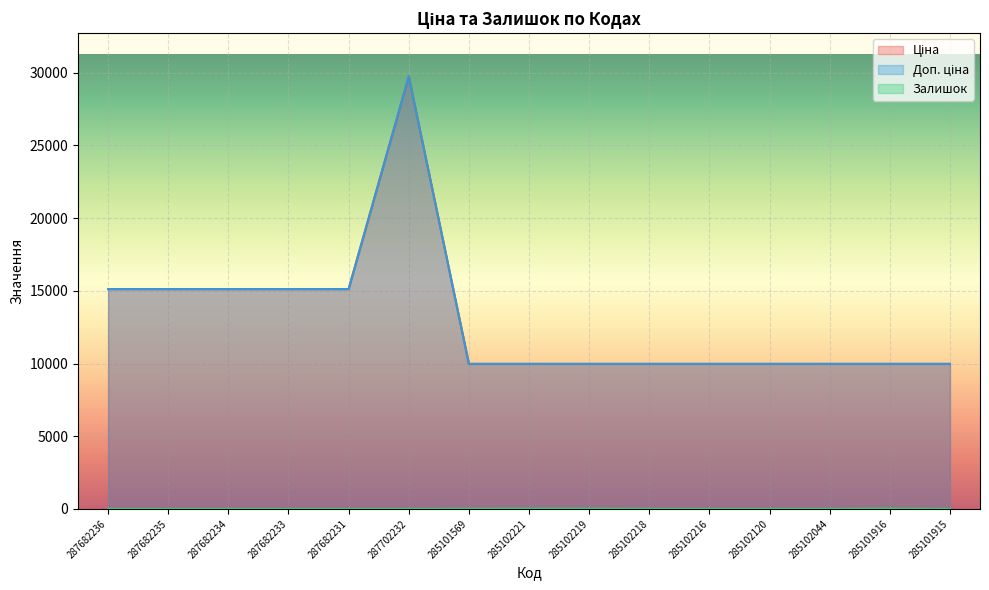

True or false: Залишок and Доп. ціна intersect in this chart.

False